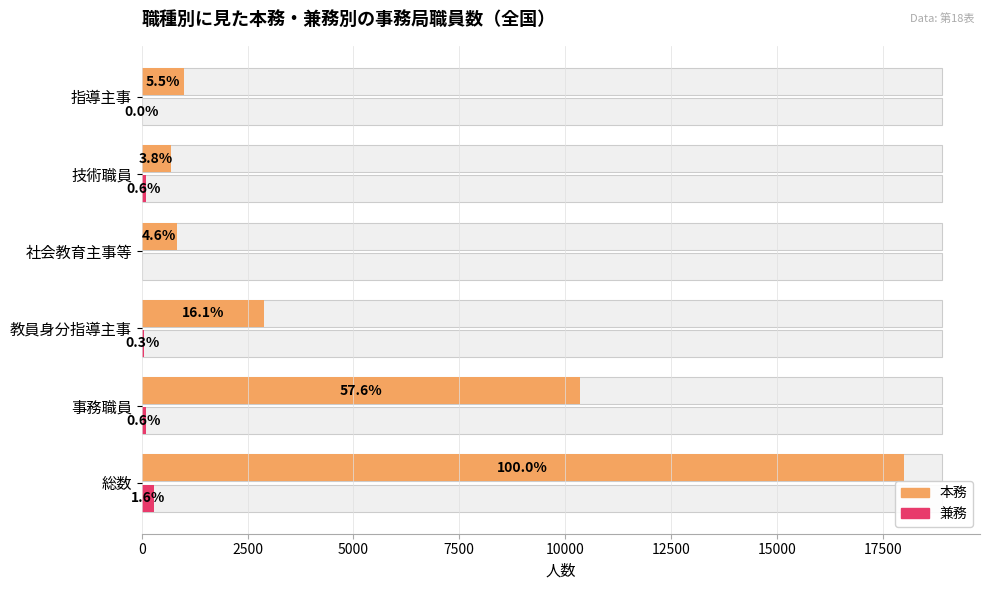

How many data points in 兼務 are less than 99?

3